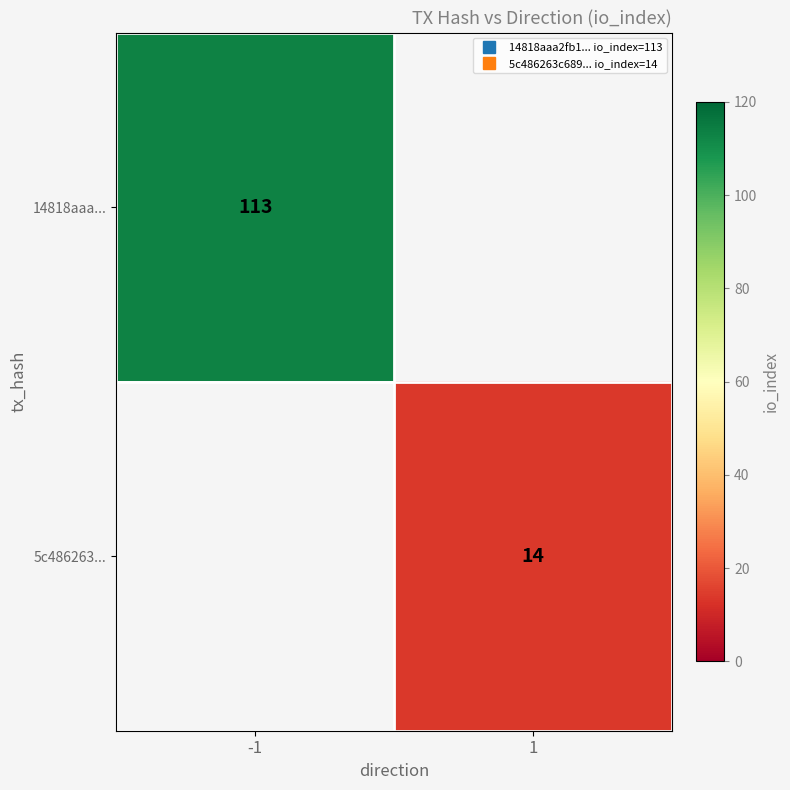

Which category has the highest value in the 14818aaa... series?

-1